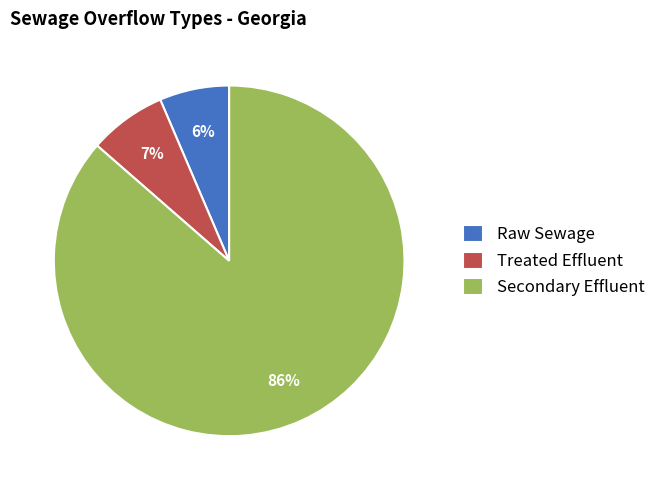

To the nearest percent, what is the combined percentage of Raw Sewage and Secondary Effluent?

93%